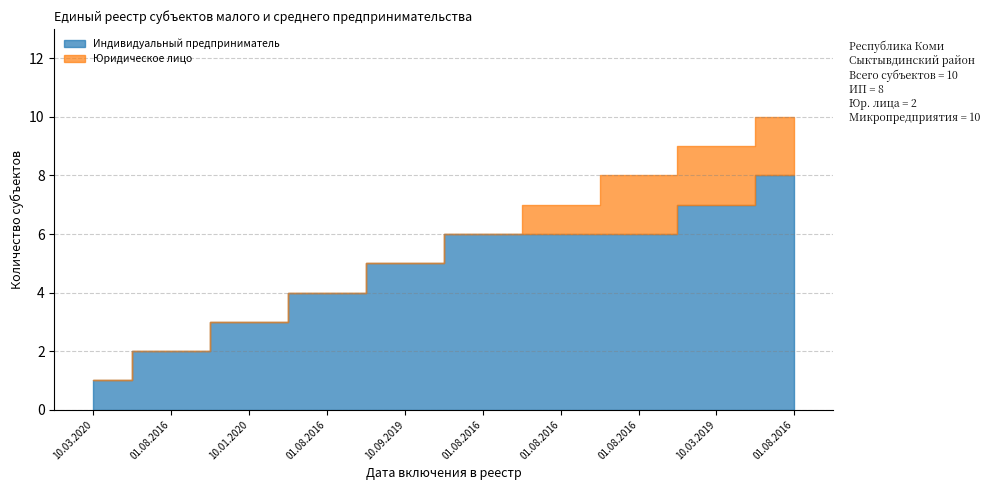

Between 01.08.2016 and 01.08.2016, which is larger?

01.08.2016